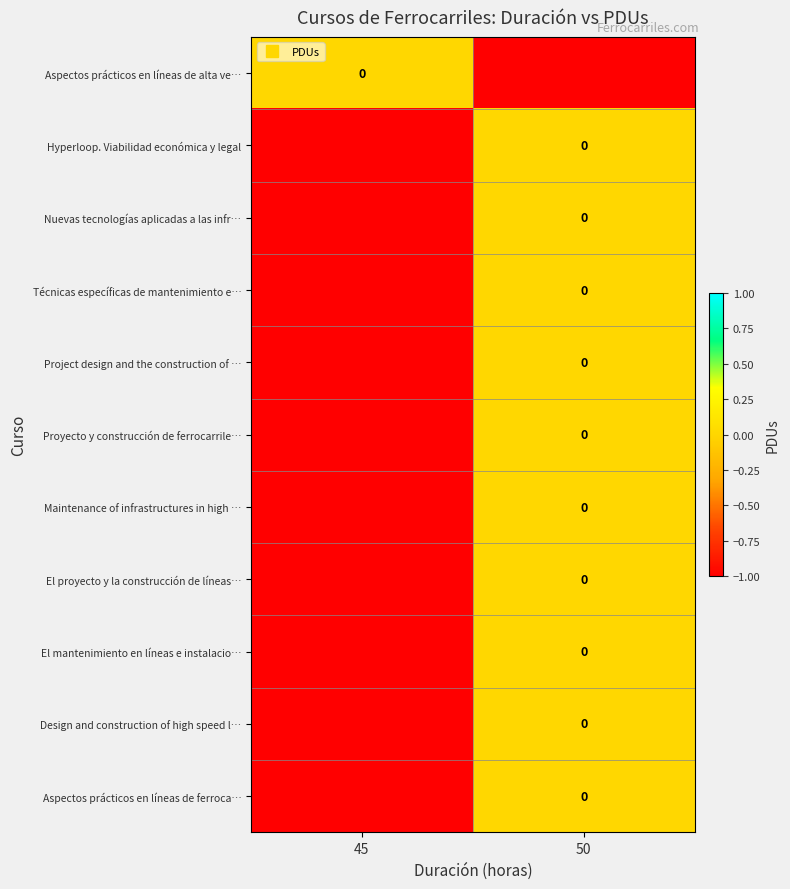

At which label is Aspectos prácticos en líneas de ferroca… closest to 0?

50